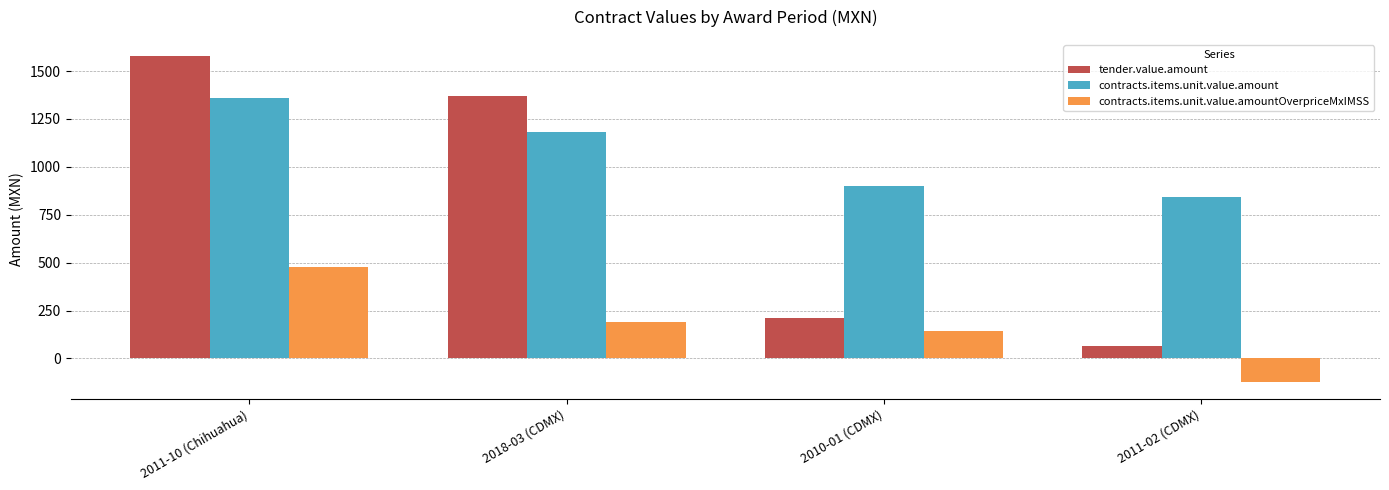

The contracts.items.unit.value.amountOverpriceMxIMSS series shows -43.7 at 2011-02 (CDMX). True or false?

False